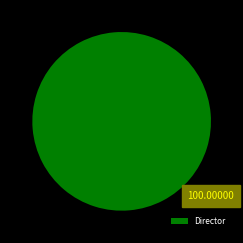

Does Director account for over 50% of the chart?

Yes